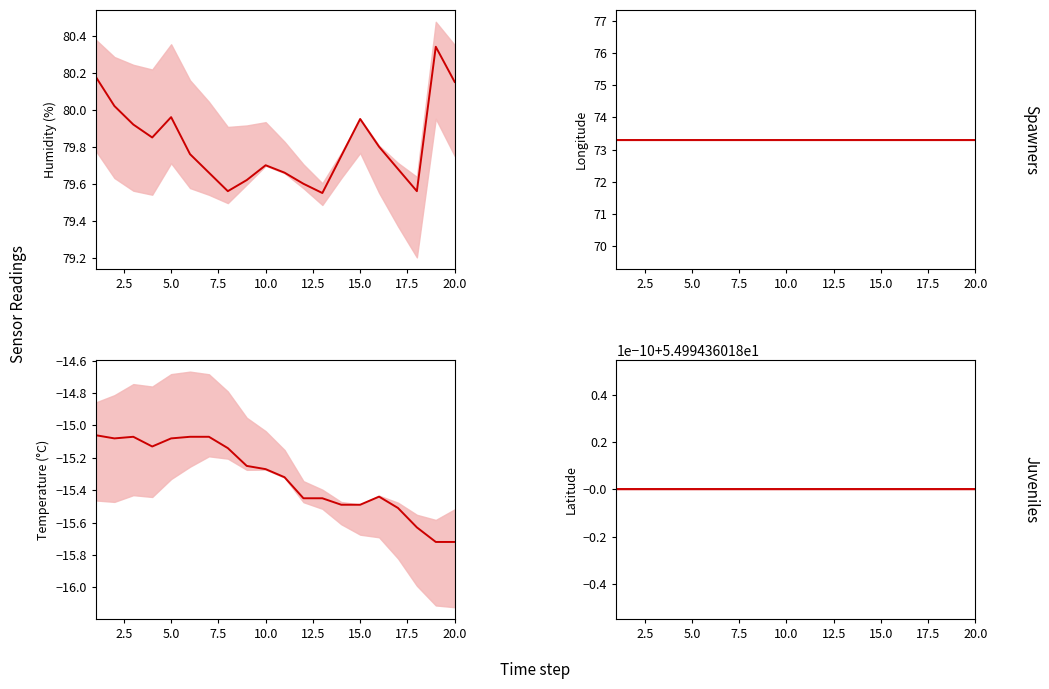

True or false: humidity and lon intersect in this chart.

False